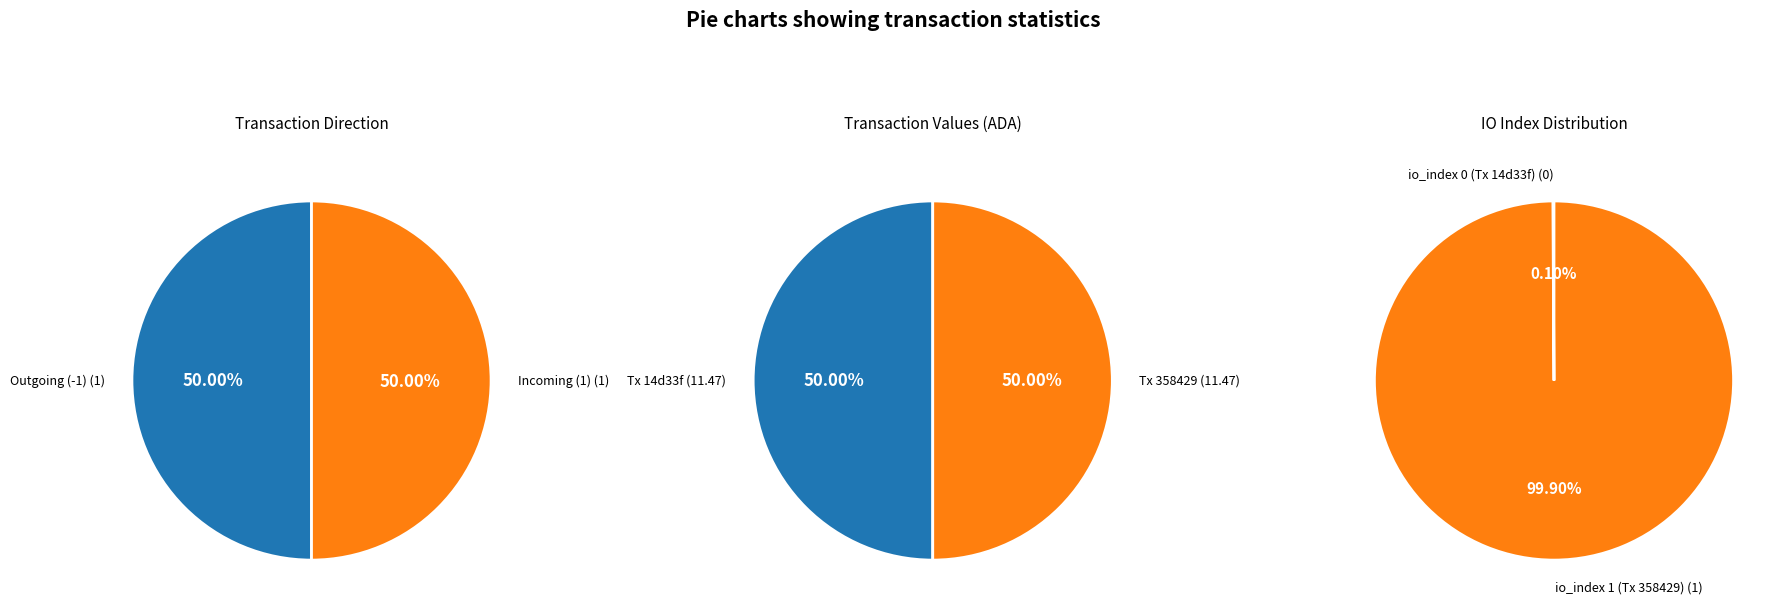

How many slices are in this pie chart?

2